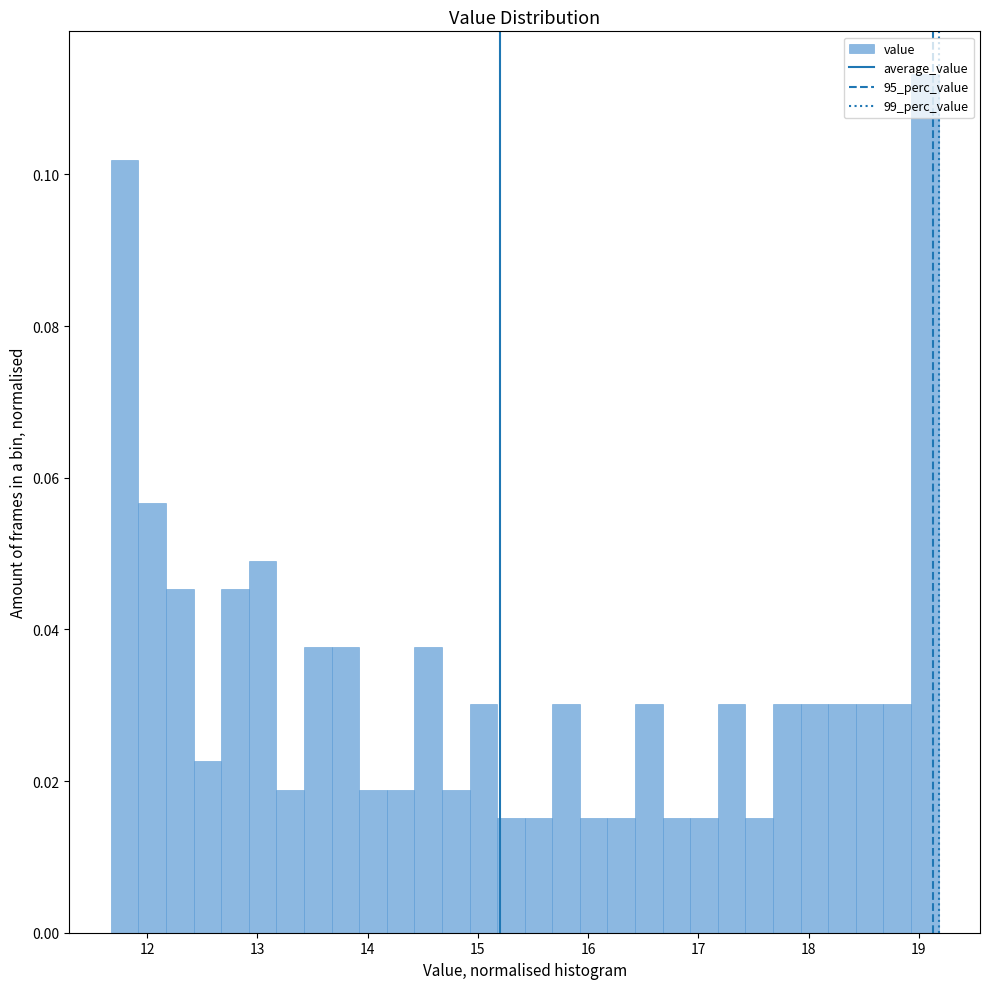

Around what value on the x-axis is the tallest bar? Give the approximate position of its centre, as read against the axis.

19.1